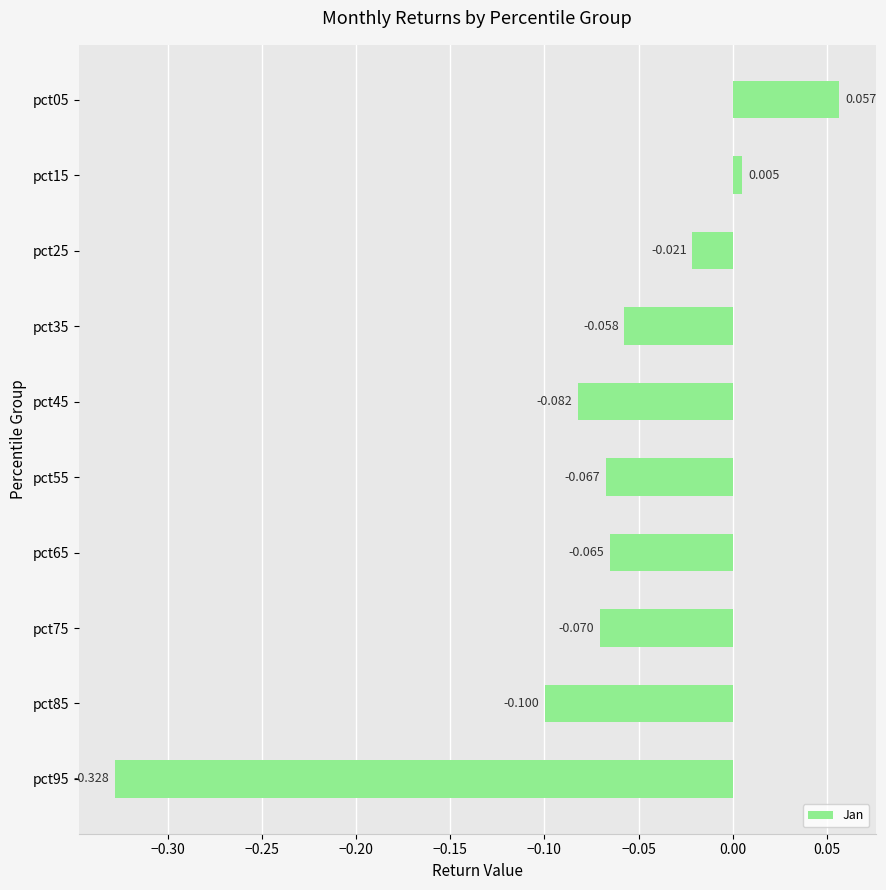

Where is the data nearest to the value 0?

pct15